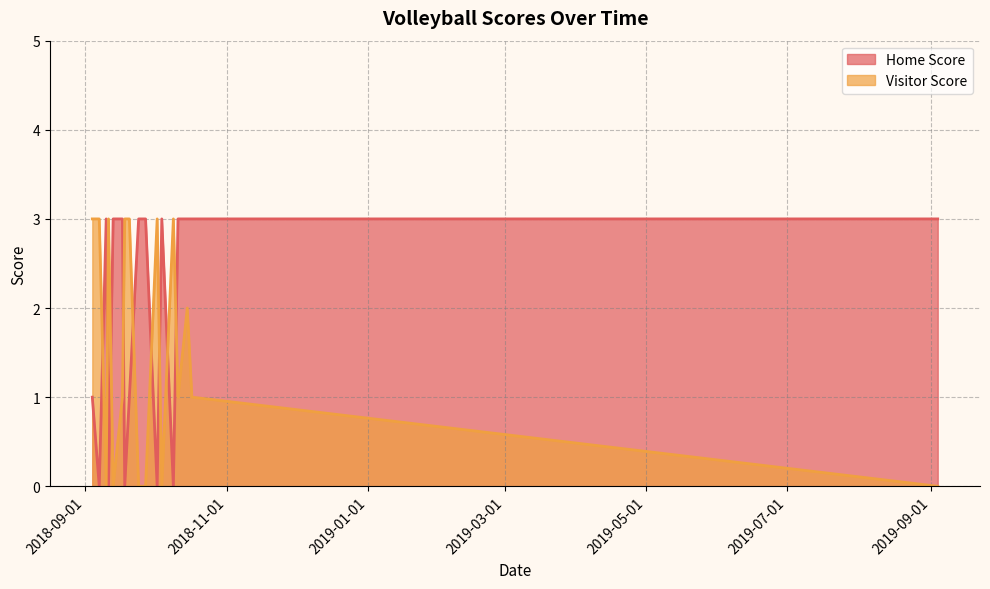

Reading left to right, transcribe all the data shown in this chart.

Home Score: 1	0	3	0	3	3	0	1	3	3	3	0	3	0	3	3	3	3
Visitor Score: 3	3	0	3	0	1	3	3	0	0	0	3	0	3	1	2	1	0